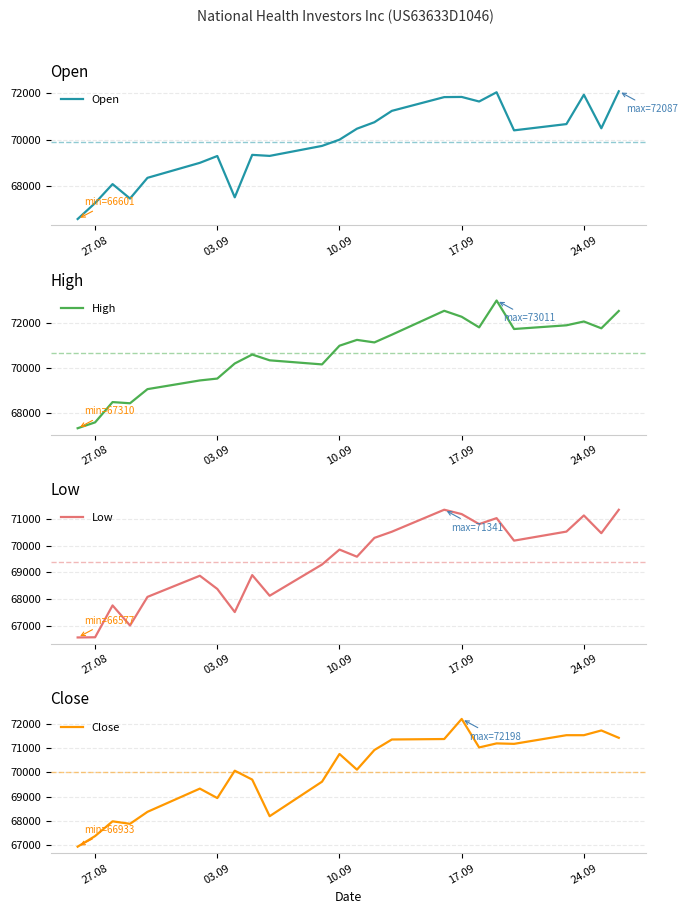

Which series ends up on top after the final intersection of Open and Close?

Open